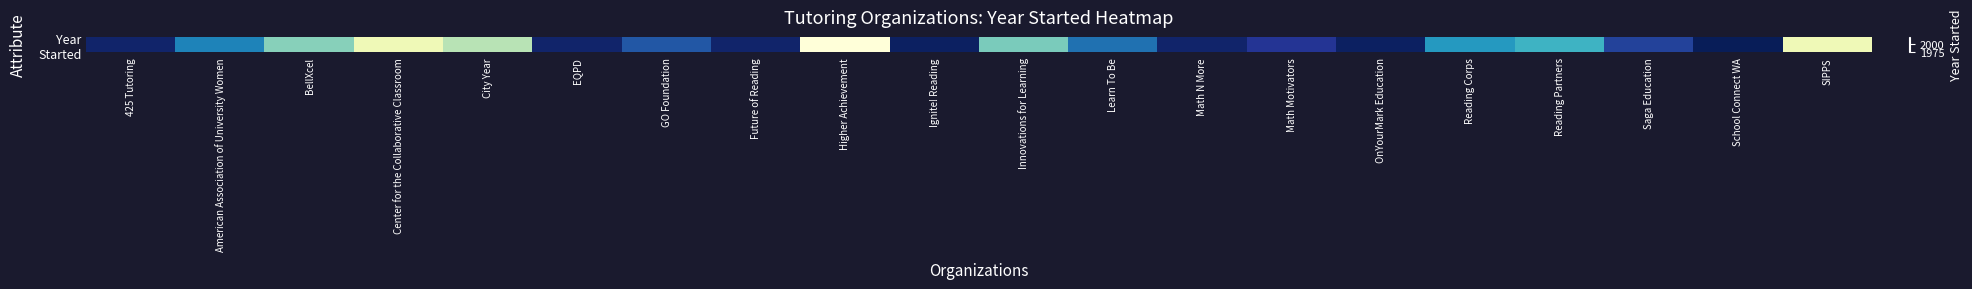

List the labels in order of value, smallest first.

Higher Achievement, Center for the Collaborative Classroom, SIPPS, City Year, BellXcel, Innovations for Learning, Reading Partners, Reading Corps, American Association of University Women, Learn To Be, GO Foundation, Saga Education, Math Motivators, 425 Tutoring, EQPD, Future of Reading, Math N More, Ignite! Reading, OnYourMark Education, School Connect WA